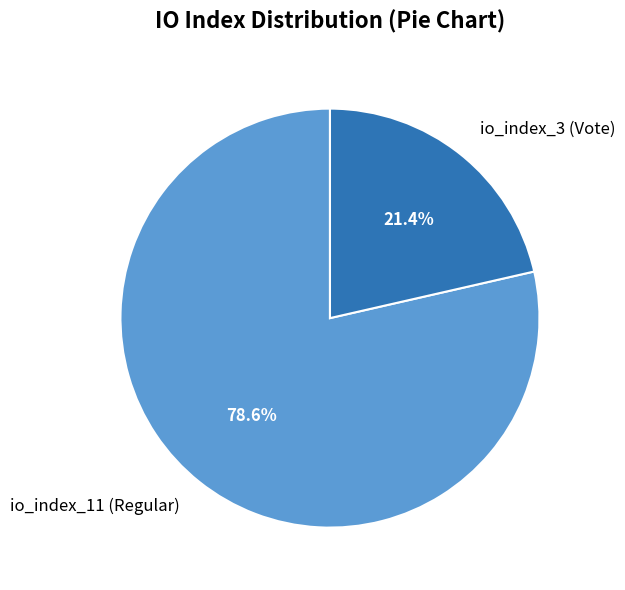

Combined, do io_index_3 (Vote) and io_index_11 (Regular) account for over 50%?

Yes